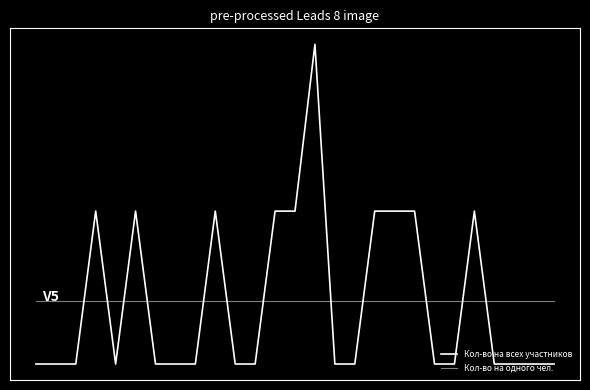

Does the chart display data point markers on the line(s)?

No